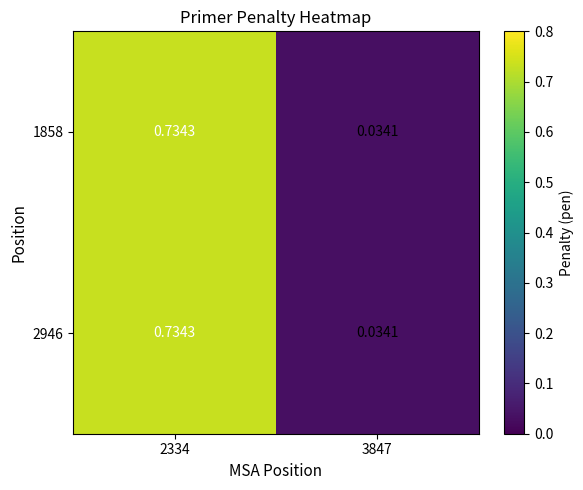

At how many categories does at least one series exceed 0?

2